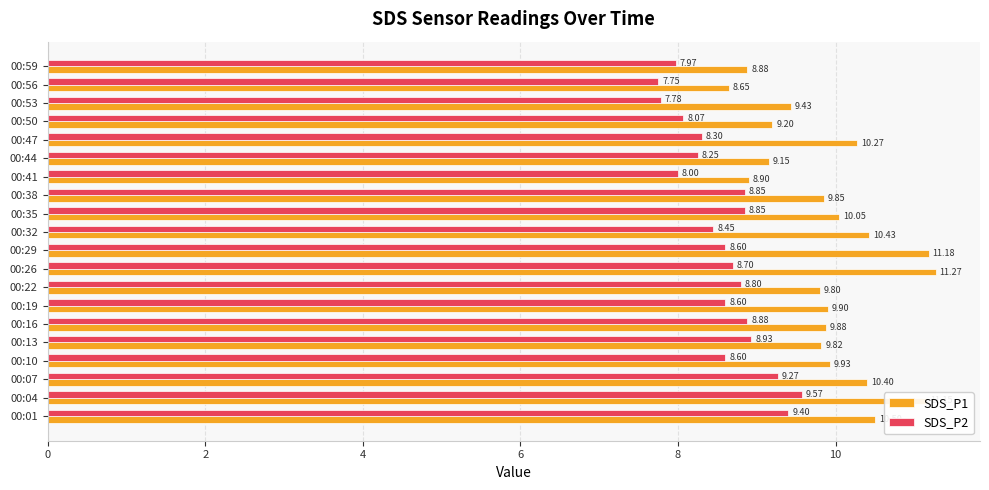

What is the difference between the highest and lowest values at 00:26?

2.6